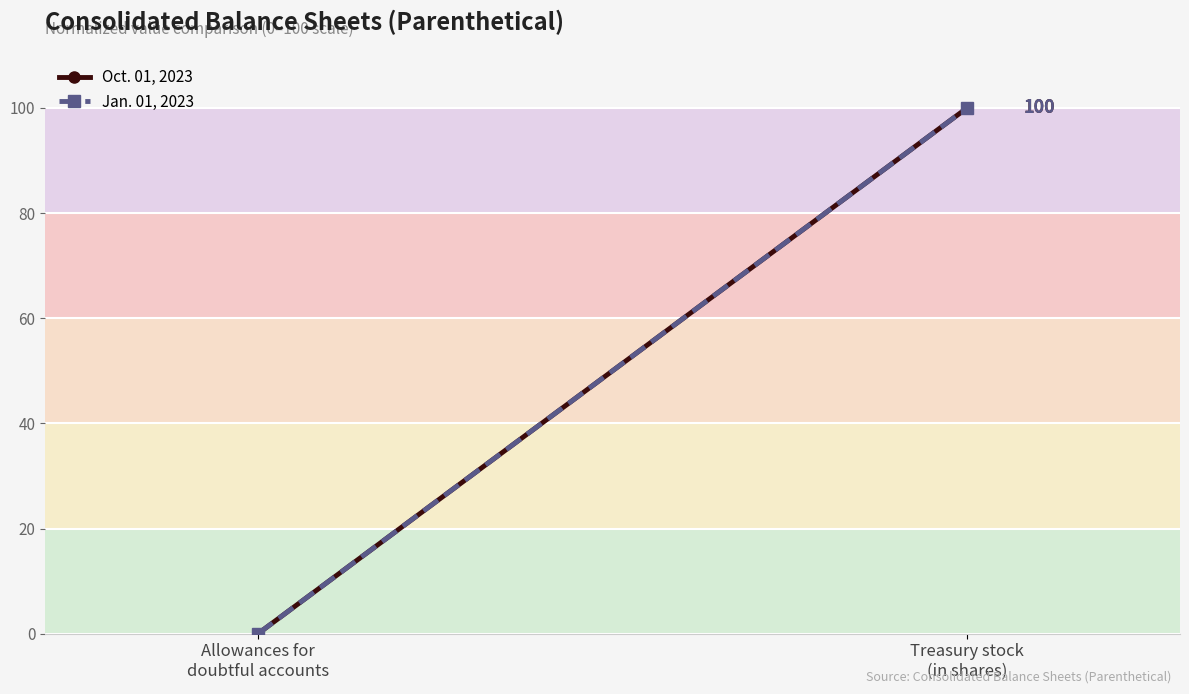

Rank the series by their maximum value, from lowest to highest.

Oct. 01, 2023, Jan. 01, 2023